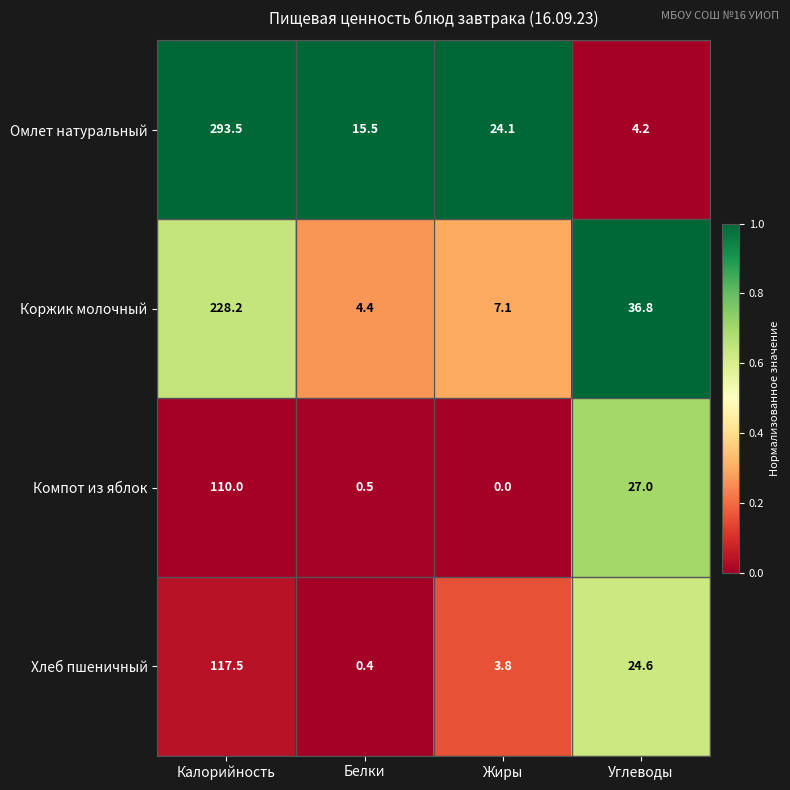

The value of Хлеб пшеничный at Углеводы is 24.6. True or false?

True